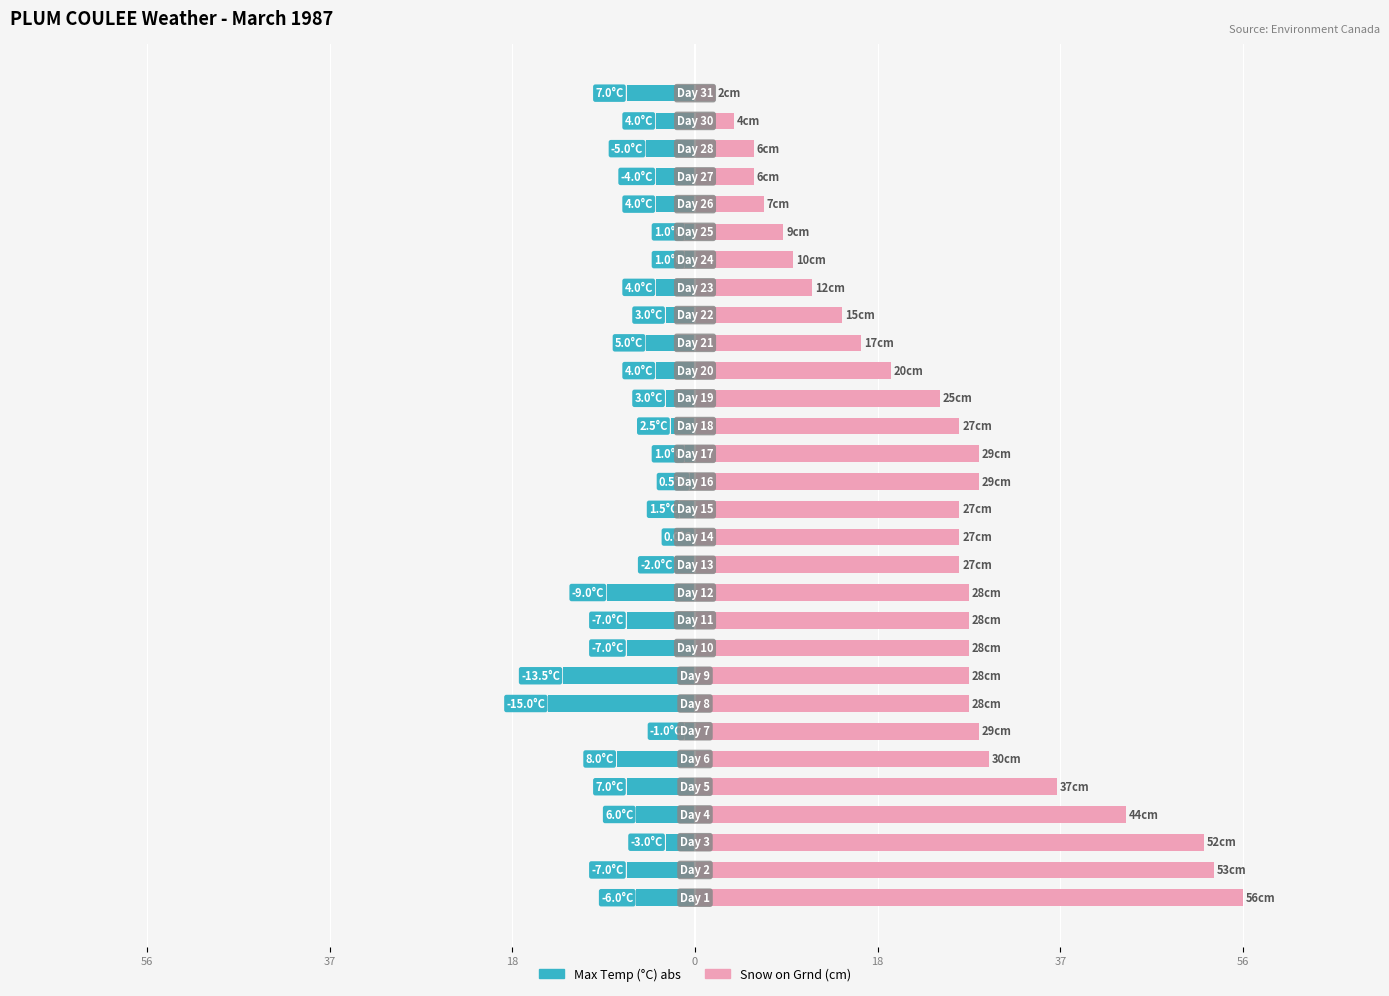

True or false: Max Temp (°C) abs has a value of -9.0 at 8.

False